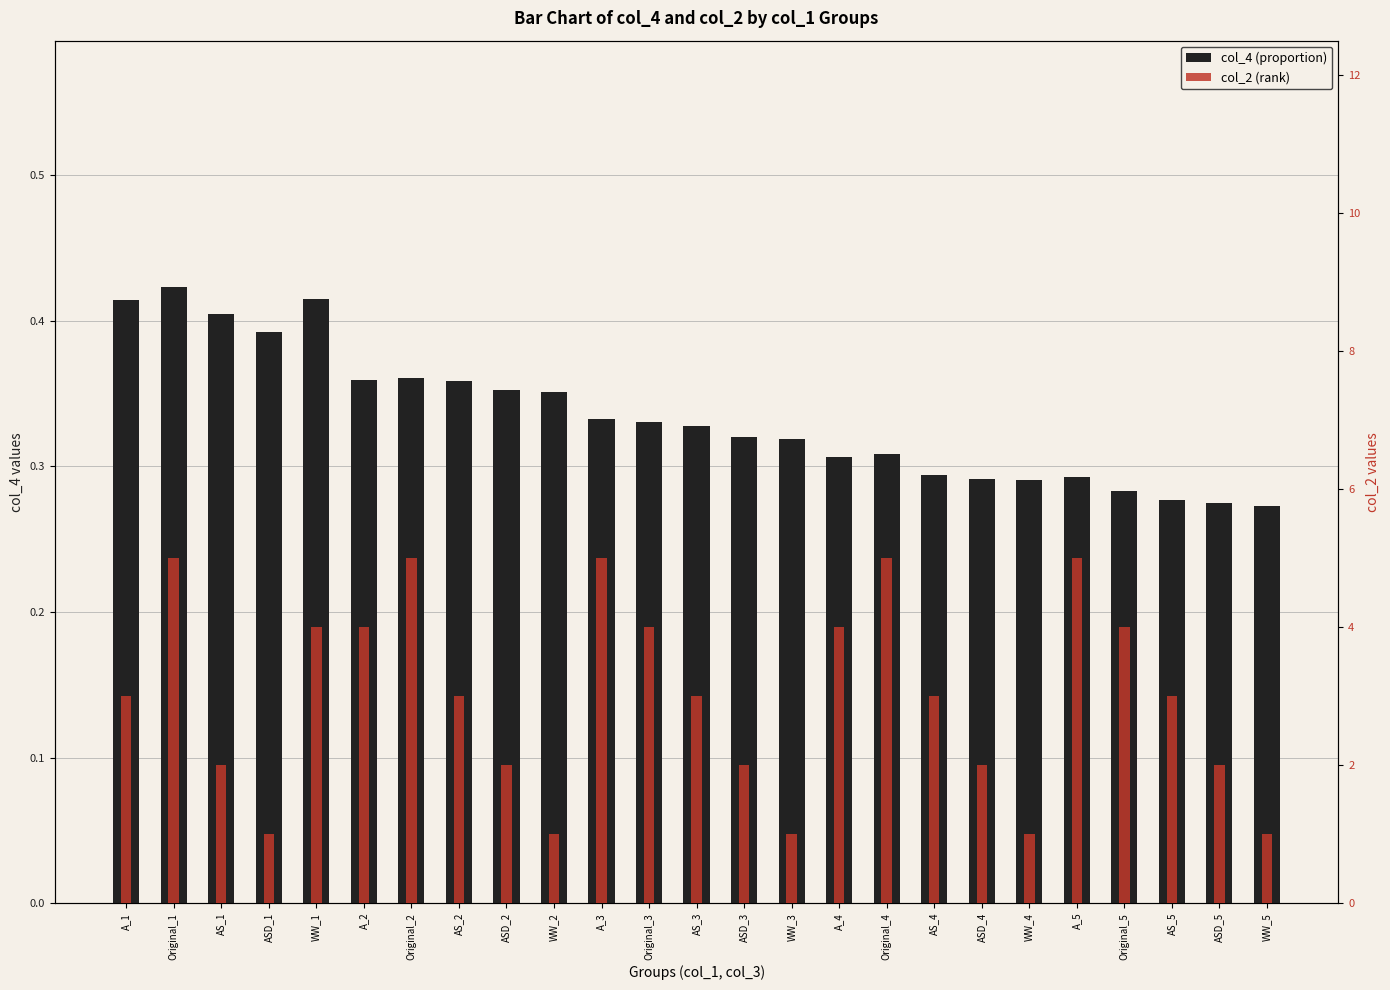

What position from the left is Original_2?

7